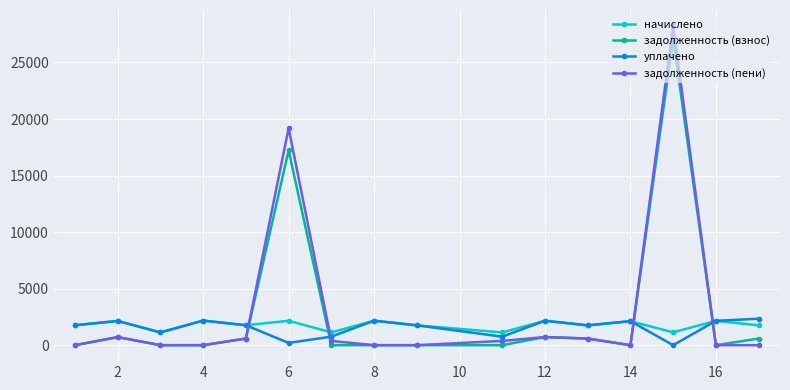

Which series ends up on top after the final intersection of задолженность (взнос) and уплачено?

уплачено